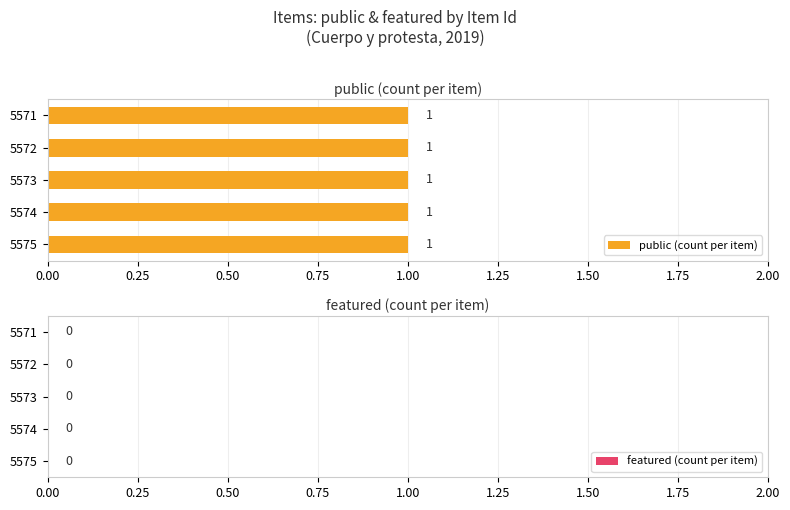

What are all the series names shown in the legend?

public, featured